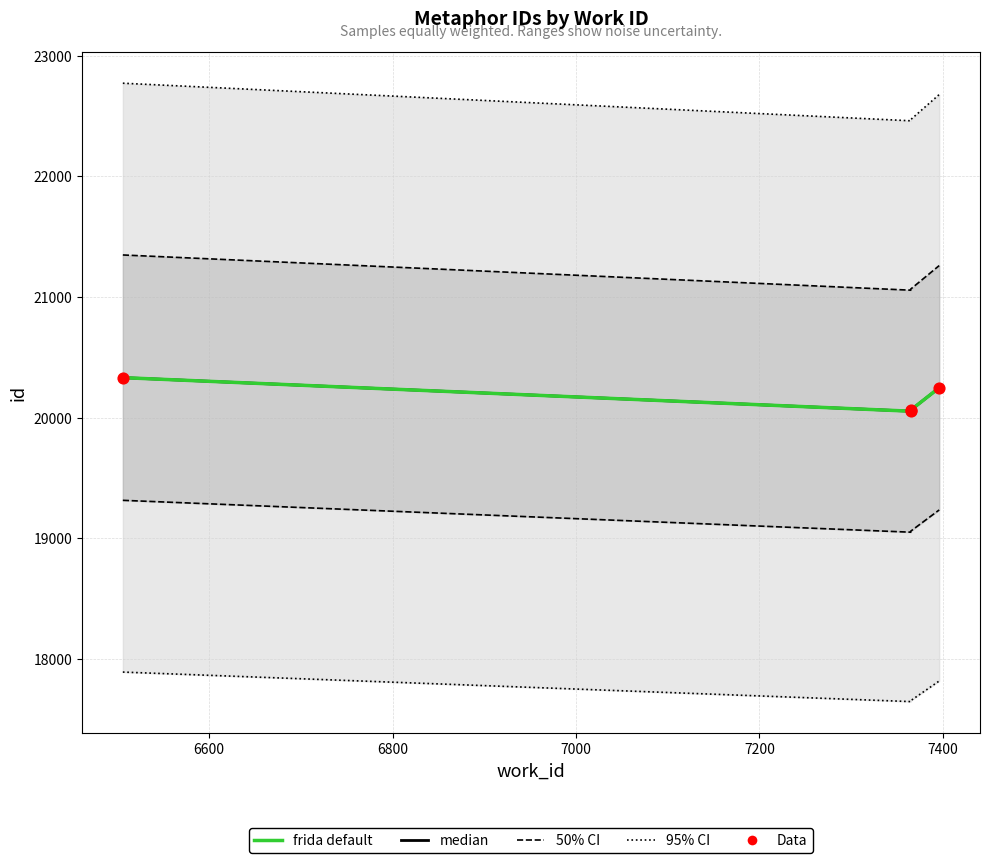

What are all the series names shown in the legend?

95% CI, 50% CI, median, frida default, Data